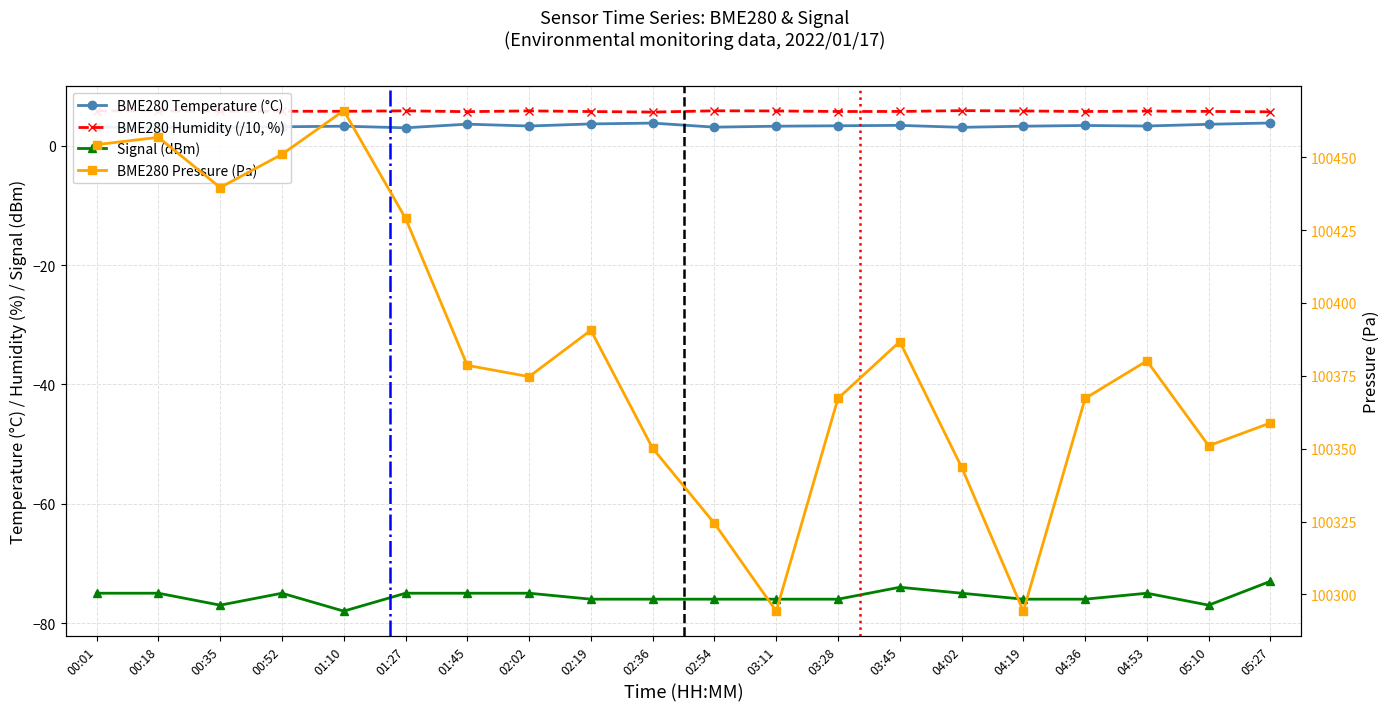

What is the sum of all BME280_temperature values?

66.9